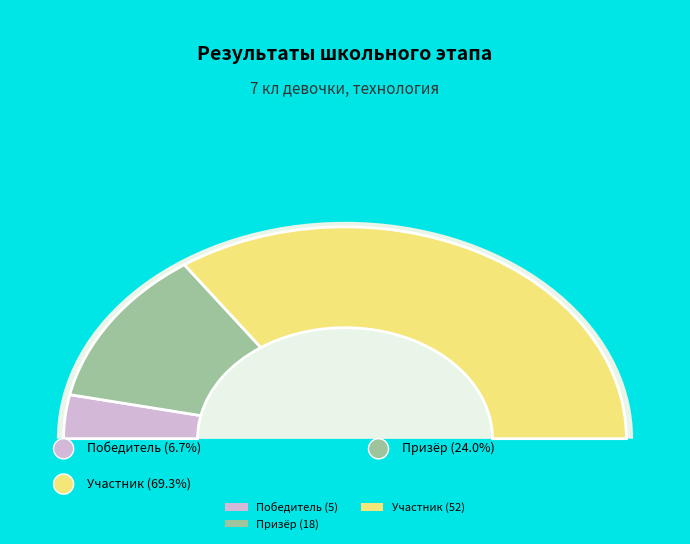

Does any single category account for the majority?

Yes